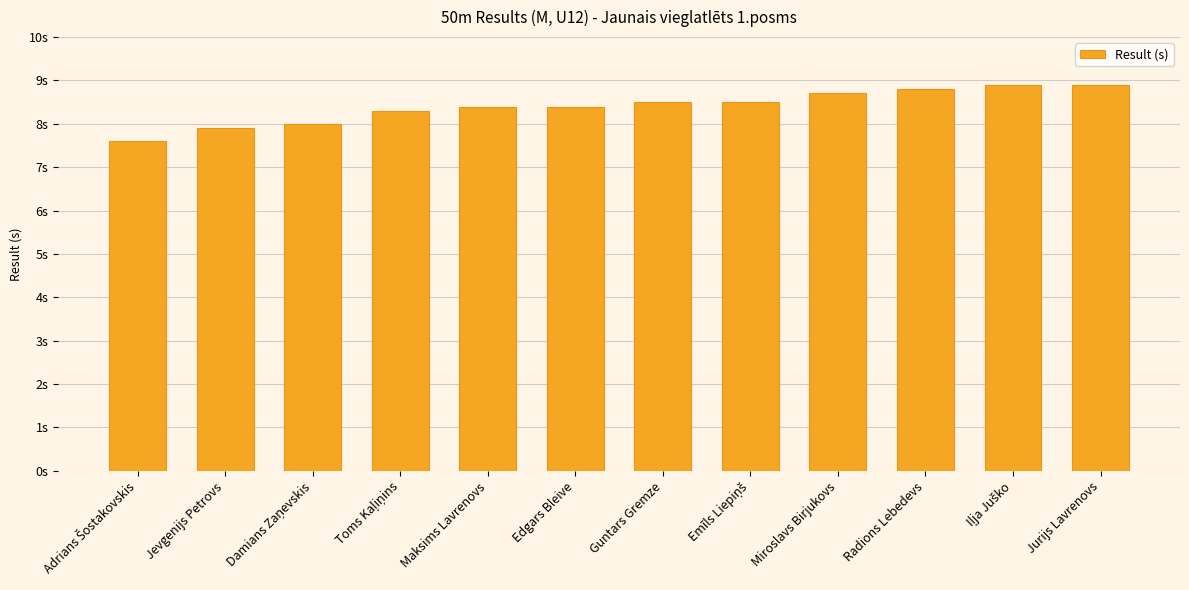

Rank the categories by value from lowest to highest.

Adrians Šostakovskis, Jevgenijs Petrovs, Damians Zaņevskis, Toms Kaļiņins, Maksims Lavrenovs, Edgars Bleive, Guntars Gremze, Emīls Liepiņš, Miroslavs Birjukovs, Radions Lebedevs, Iļja Juško, Jurijs Lavrenovs